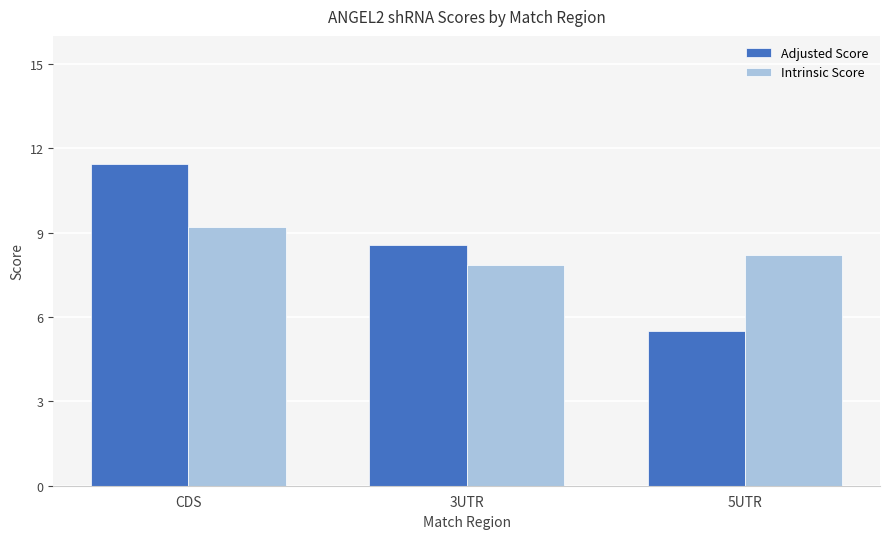

What value does the Adjusted Score series have at 5UTR?

5.5